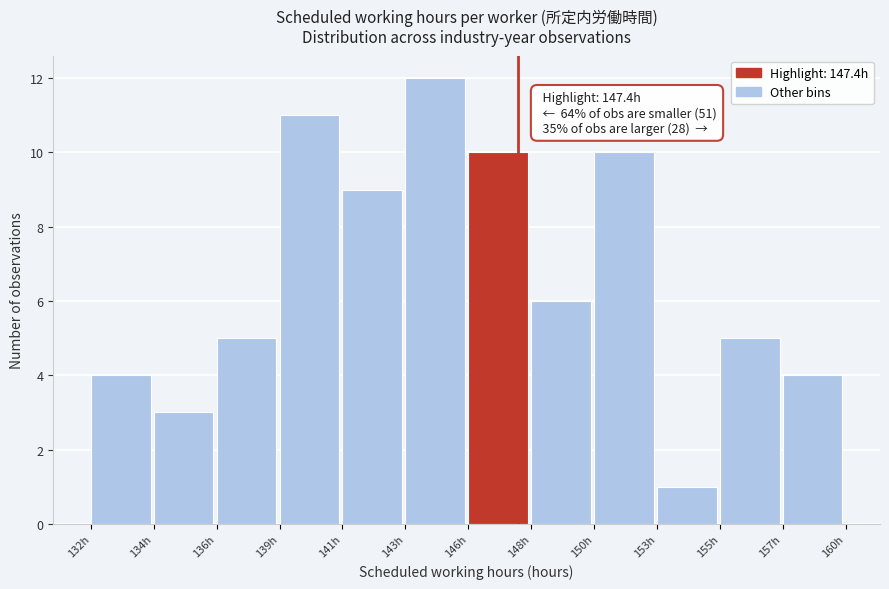

Reading right to left, list all the values displayed in this chart.

157h=4	155h=5	153h=1	150h=10	148h=6	146h=10	143h=12	141h=9	139h=11	136h=5	134h=3	132h=4